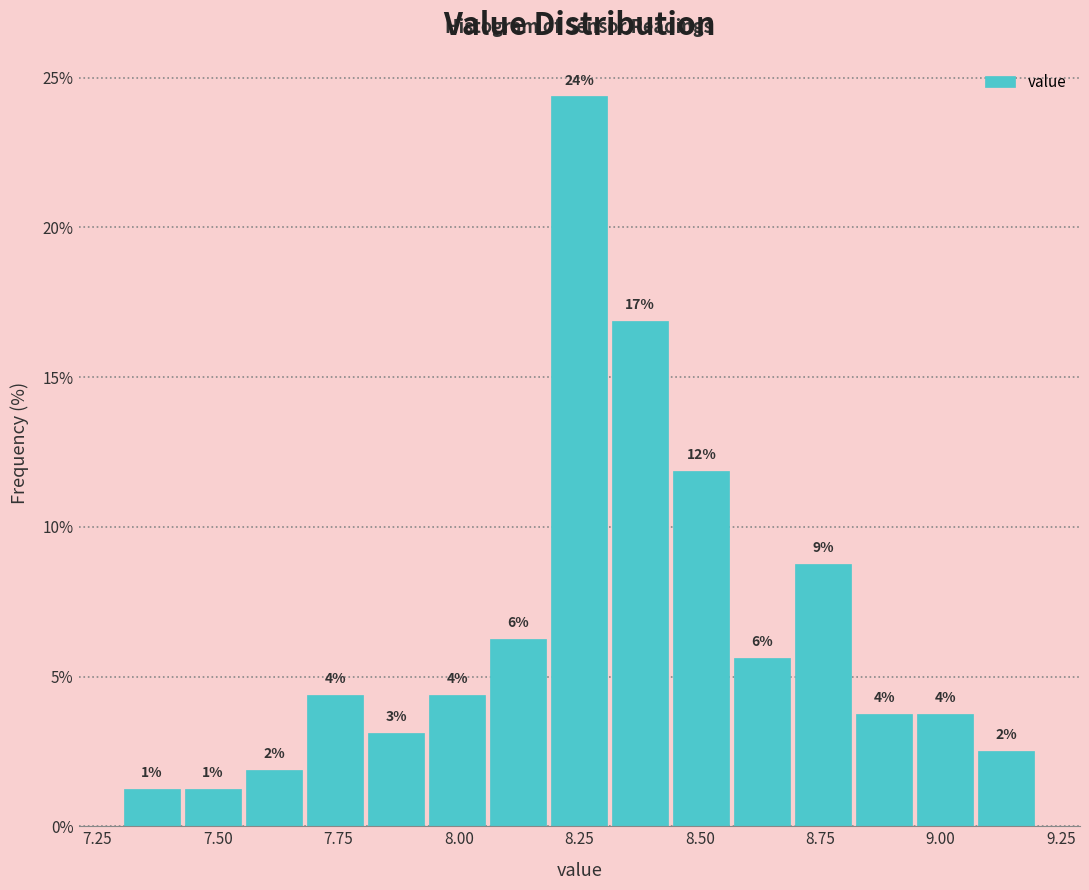

Read against the x-axis, roughly where is the centre of the tallest bar?

8.25